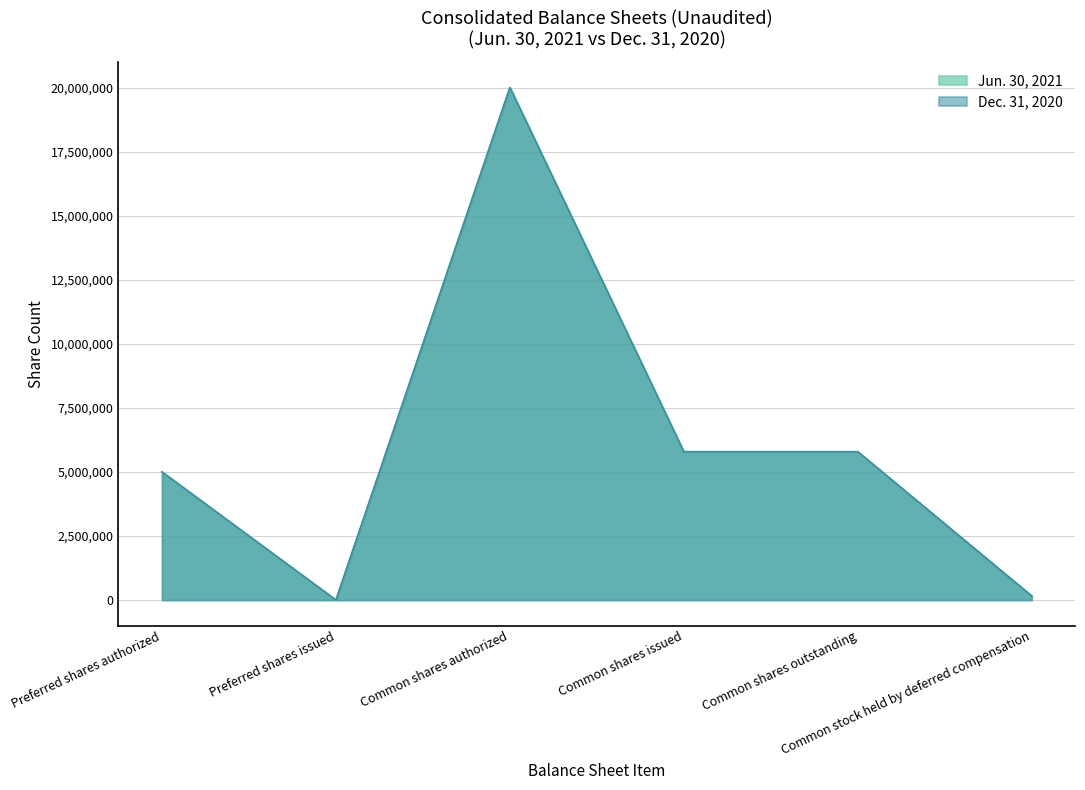

How many interior local valleys does the Jun. 30, 2021 series have?

1